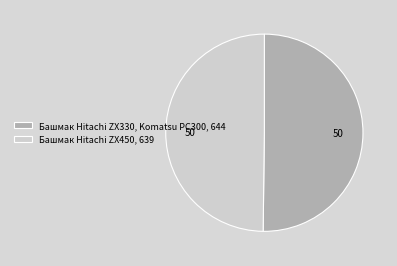

What is the ratio of the value at Башмак Hitachi ZX330, Komatsu PC300, 644 to the value at Башмак Hitachi ZX450, 639?

1.0